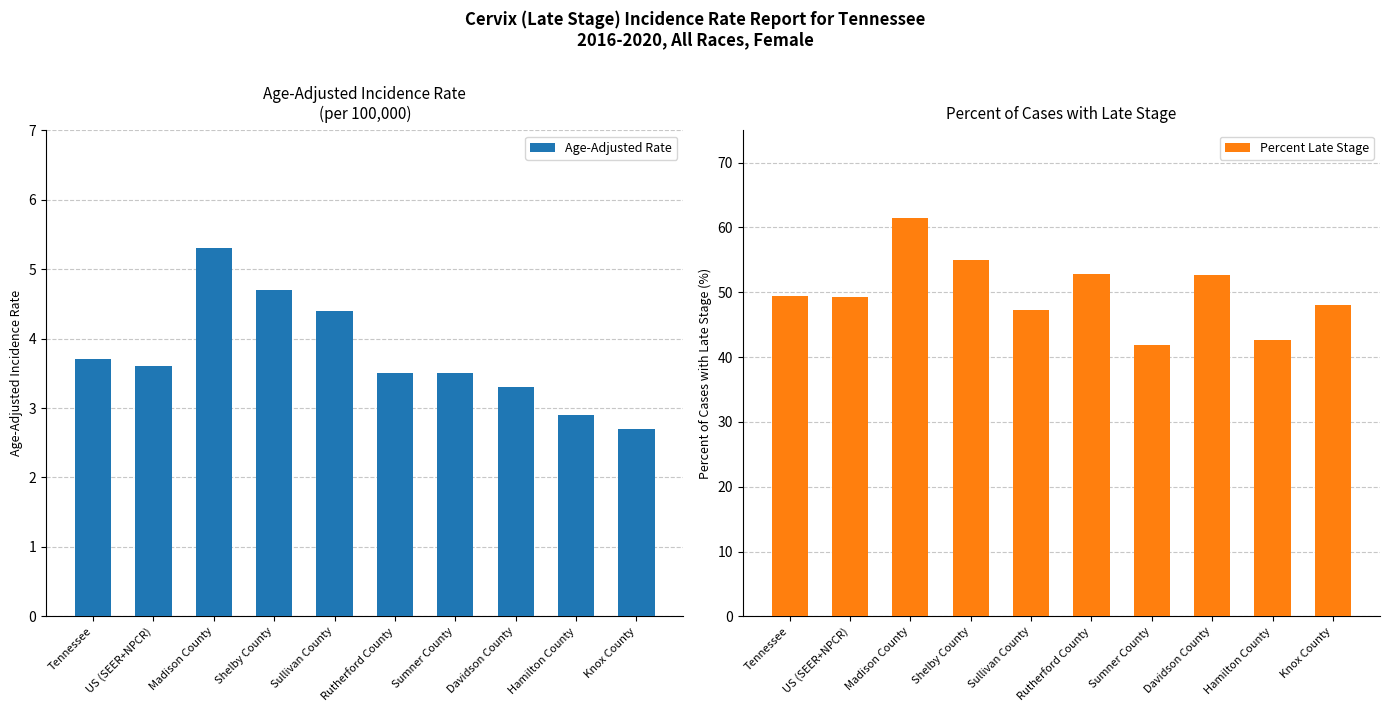

What is the sum of all Age-Adjusted Rate values?

37.6